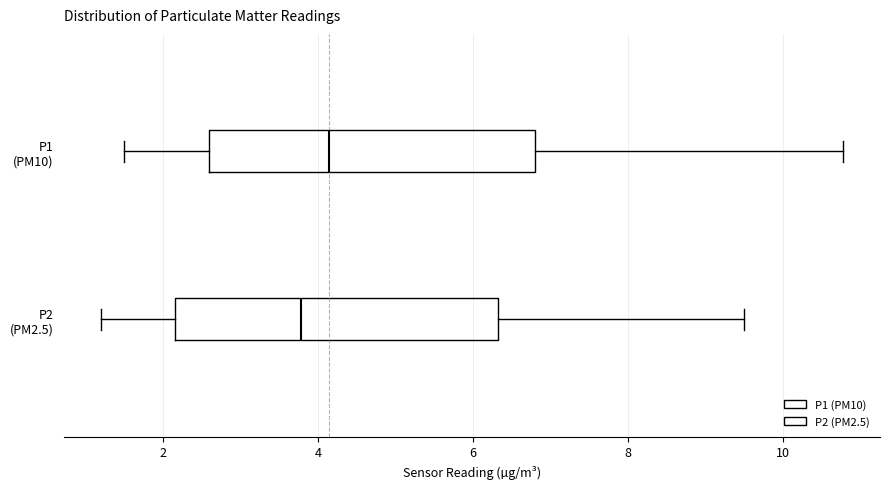

Which box has the furthest to the right median line?

P1 (PM10)